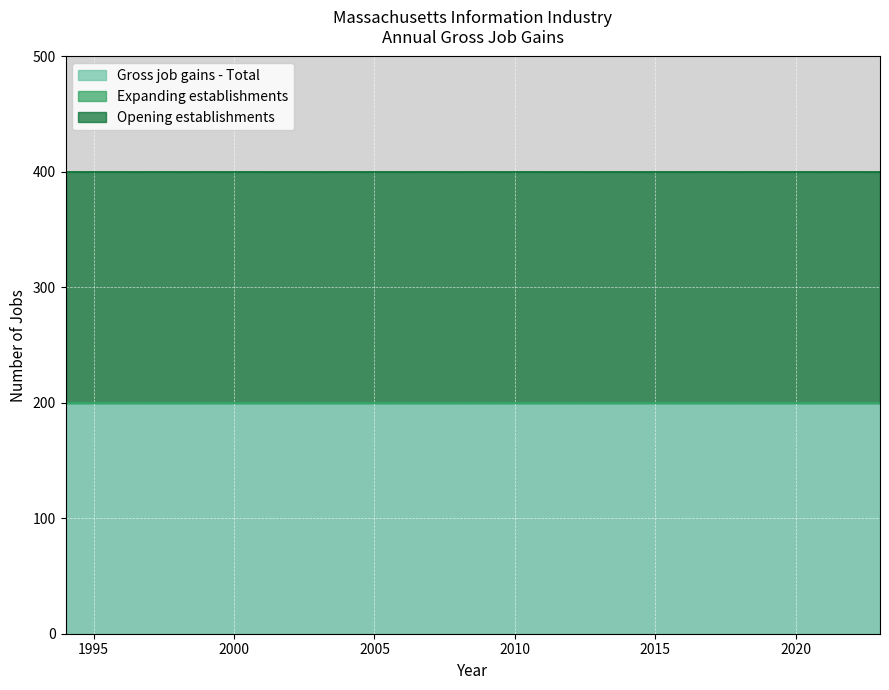

What is the average value of the Opening establishments series?

200